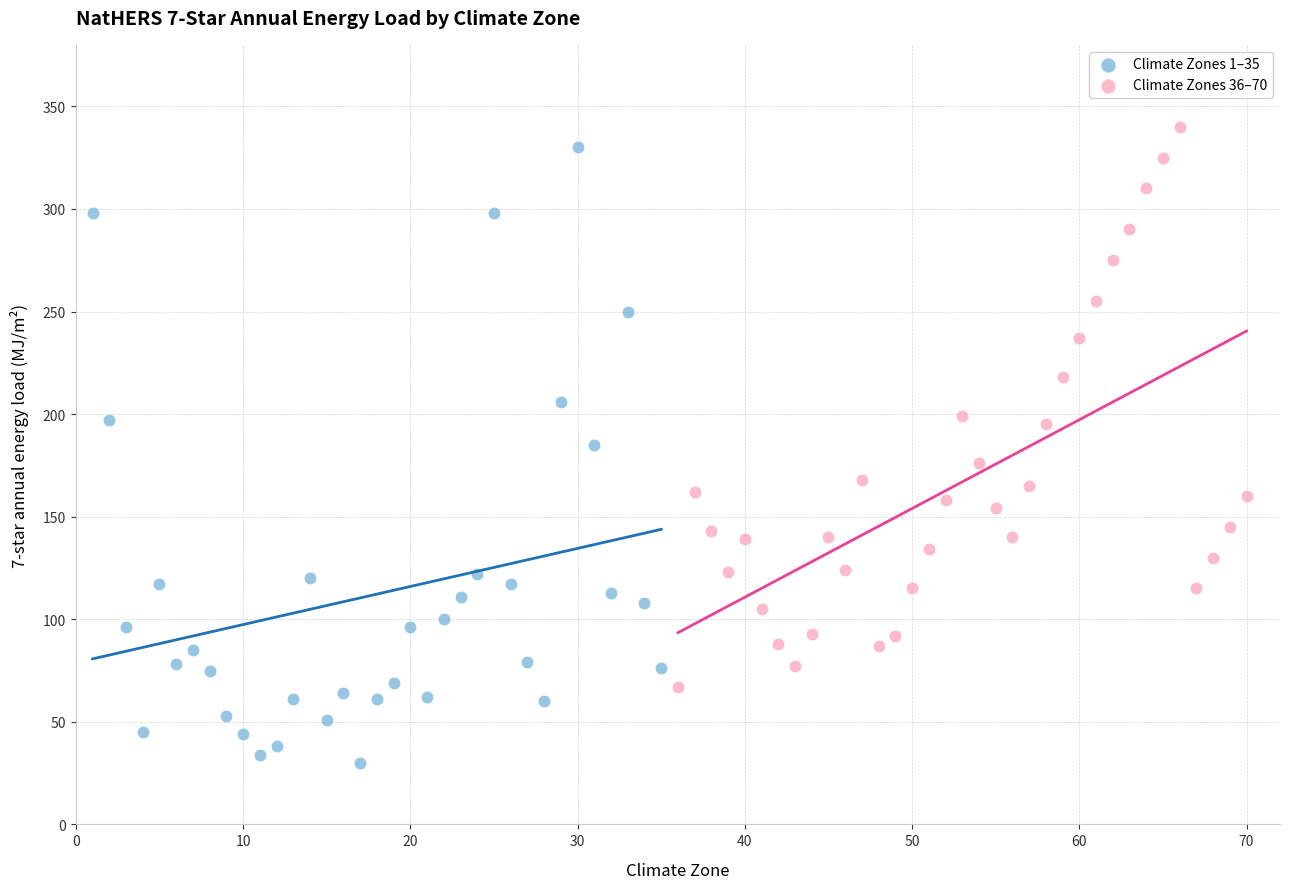

Which series reaches the minimum Y coordinate?

Climate Zones 1–35